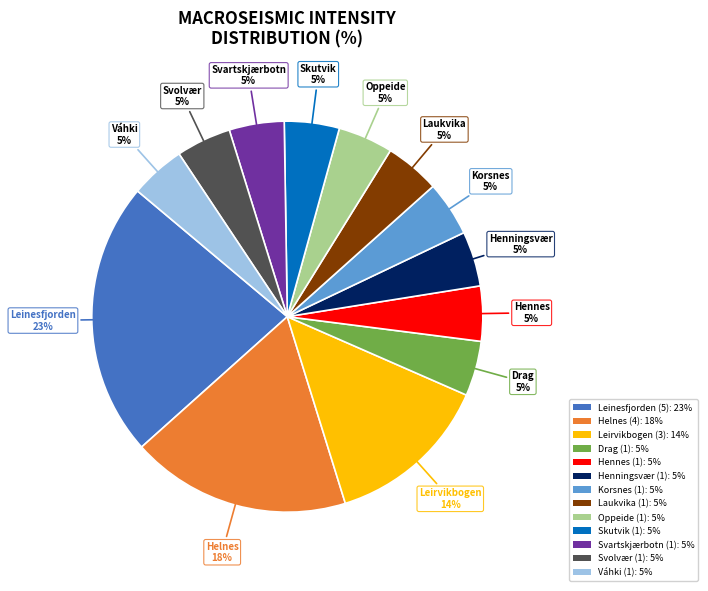

Which slice is the largest?

Leinesfjorden (5)